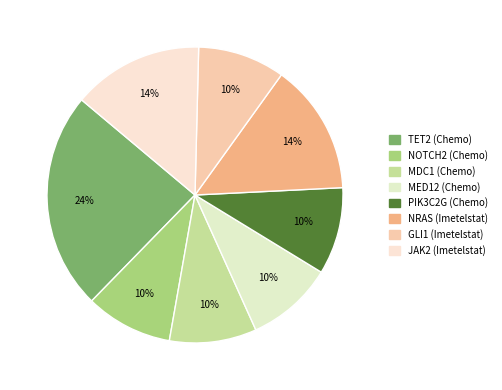

How many segments does this pie chart have?

8